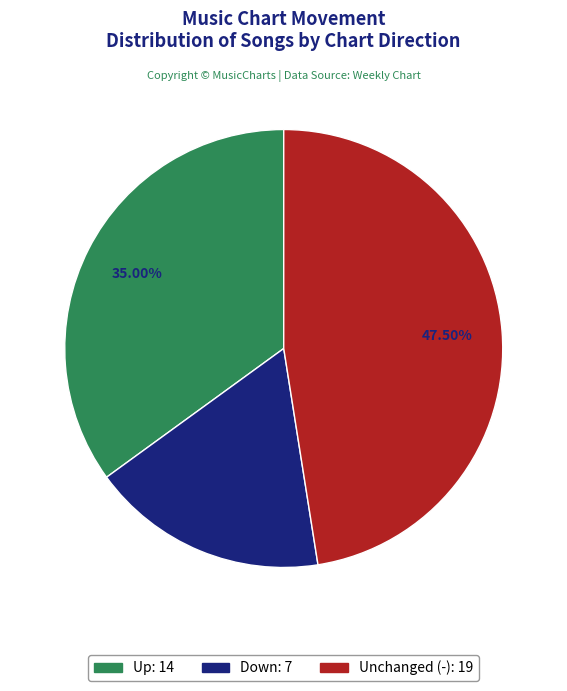

How many slices are in this pie chart?

3